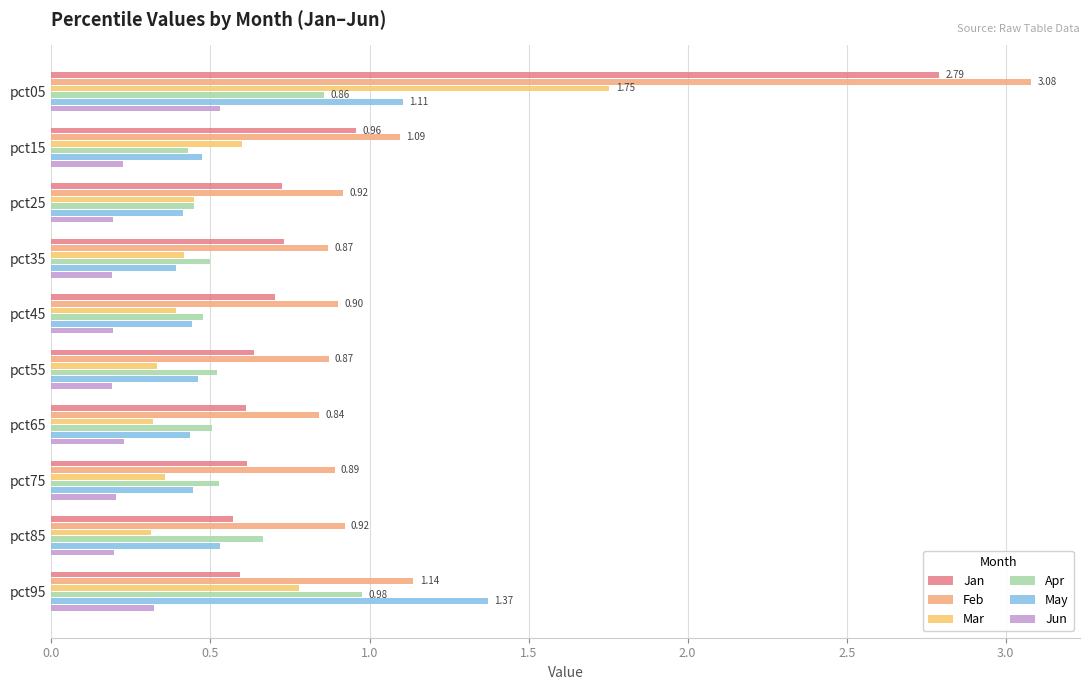

How many categories are shown in the chart?

10